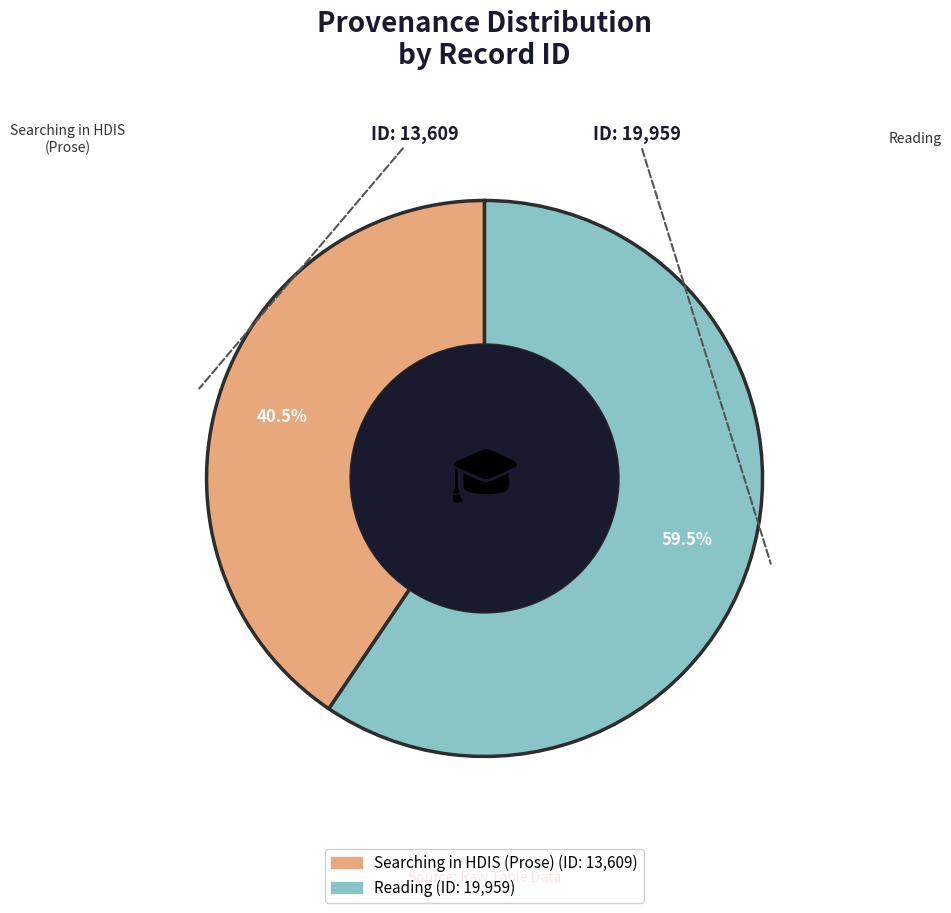

Approximately how many times larger is the value at Reading compared to Searching in HDIS (Prose)?

1.5